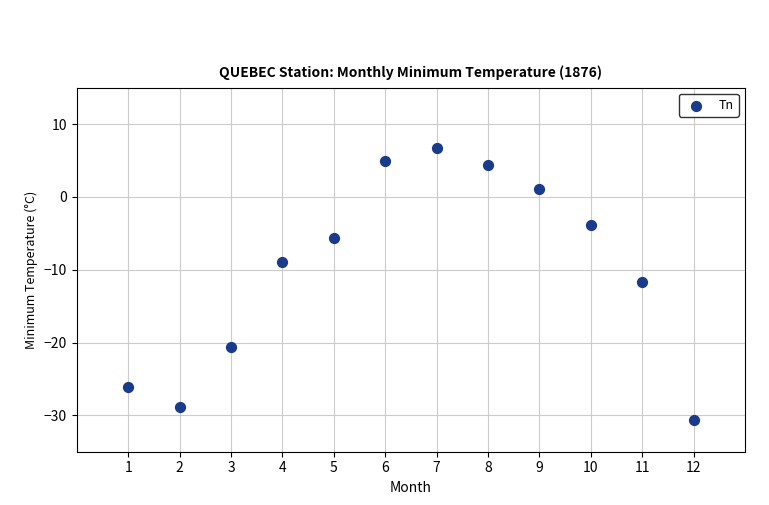

What is the range of X values (max minus min)?

11.0